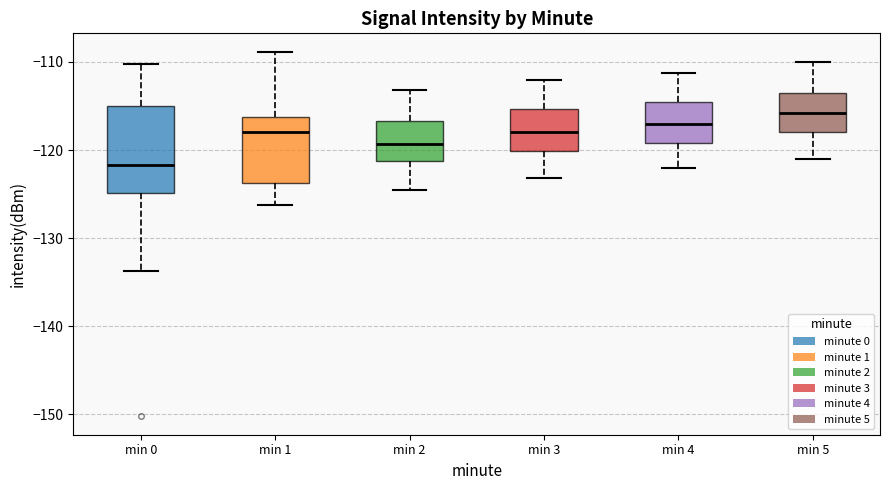

Reading left to right, read every box against the y-axis: the position of its median line, the range the box covers, and the ends of its whiskers. The values are not printed on the chart, so give them approximately, as read against the axis.

min 0: median -122, box -125 to -115, whiskers -134 to -110
min 1: median -118, box -124 to -116, whiskers -126 to -109
min 2: median -119, box -121 to -117, whiskers -124 to -113
min 3: median -118, box -120 to -115, whiskers -123 to -112
min 4: median -117, box -119 to -115, whiskers -122 to -111
min 5: median -116, box -118 to -113, whiskers -121 to -110